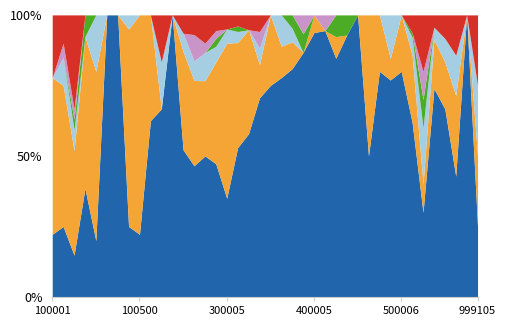

What are all the series names shown in the legend?

dem, rep, dcl, lib, grn, aip